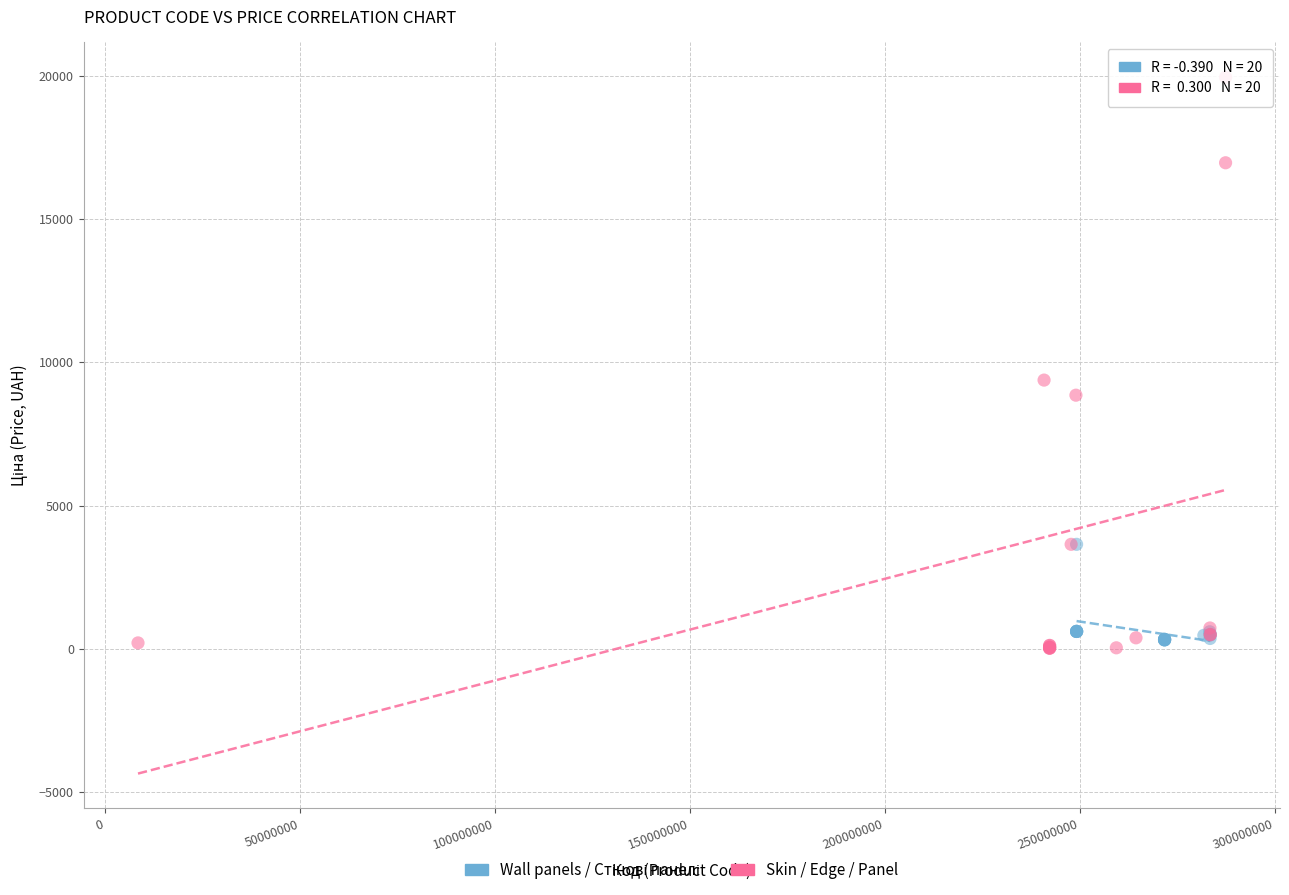

Which series reaches the maximum Y coordinate?

Skin / Edge / Panel